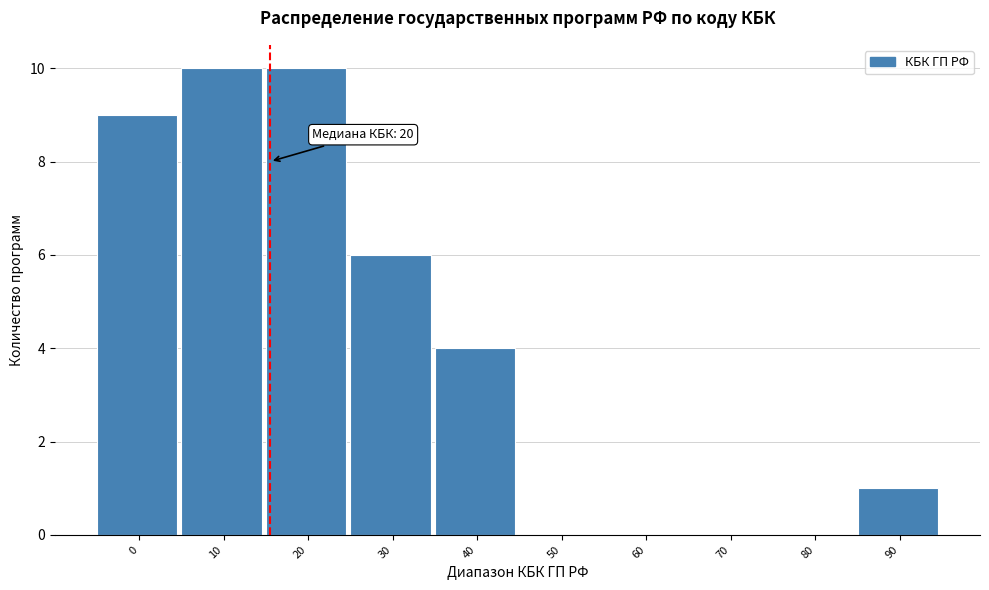

Reading left to right, list all the values displayed in this chart.

0=9	10=10	20=10	30=6	40=4	50=0	60=0	70=0	80=0	90=1